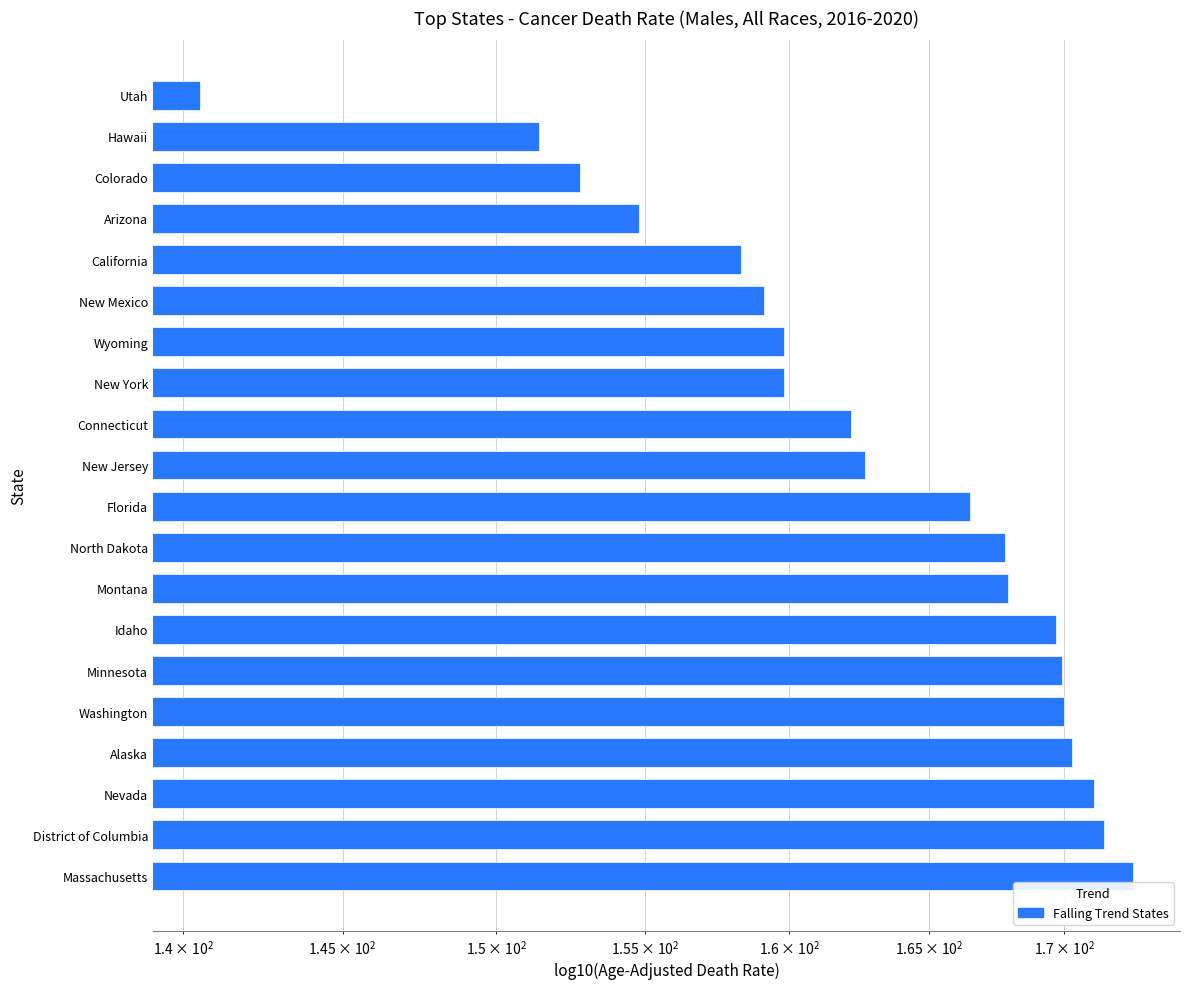

Rank the categories by value from highest to lowest.

Massachusetts, District of Columbia, Nevada, Alaska, Washington, Minnesota, Idaho, Montana, North Dakota, Florida, New Jersey, Connecticut, Wyoming, New York, New Mexico, California, Arizona, Colorado, Hawaii, Utah